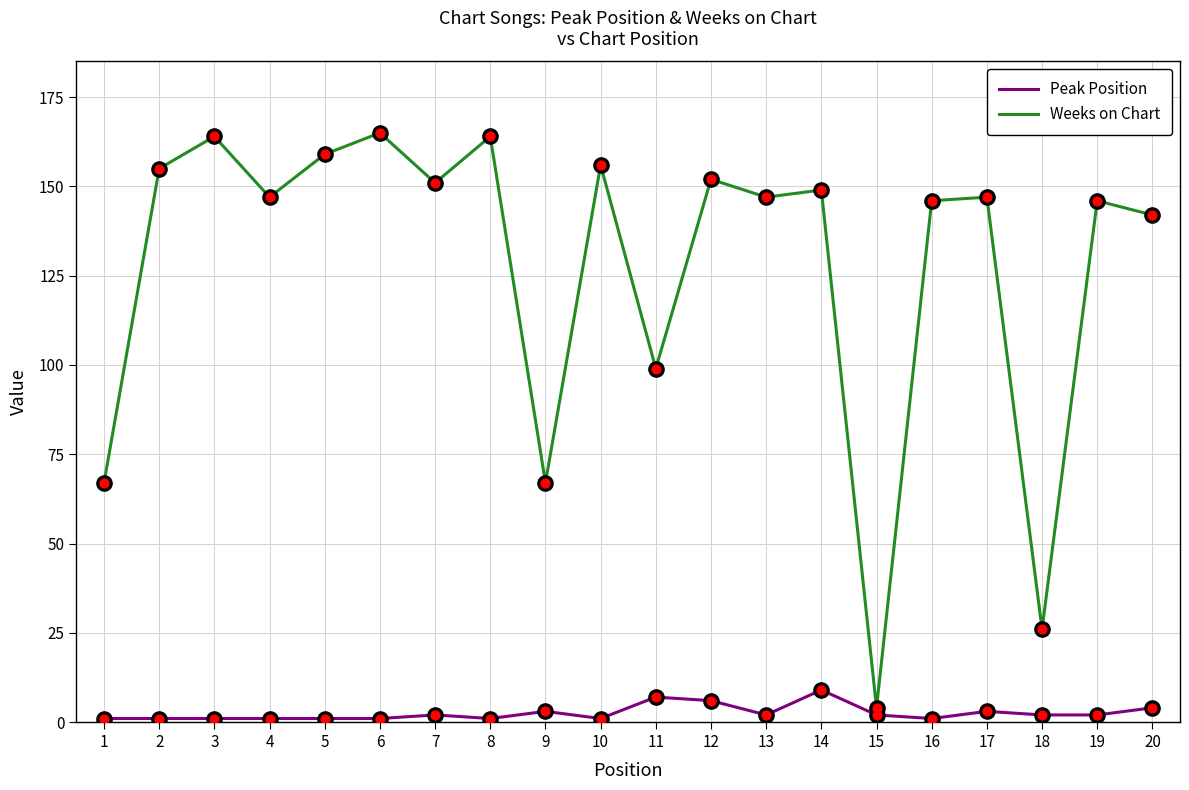

Is the value of Peak Position at 2 greater than the value of Weeks on Chart at 14?

No